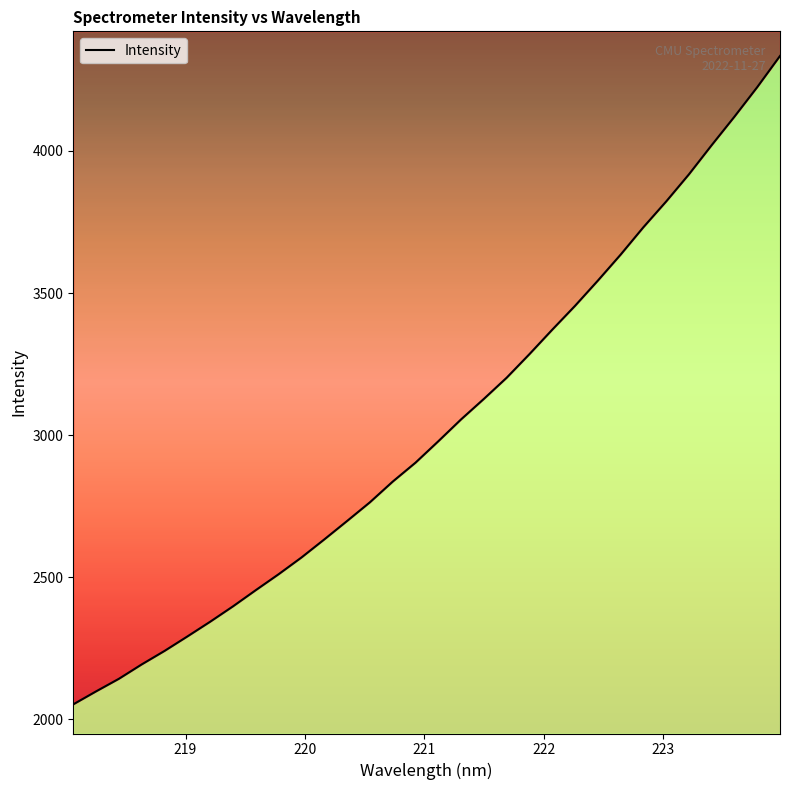

True or false: there are more than 2 points higher than both neighbors.

False